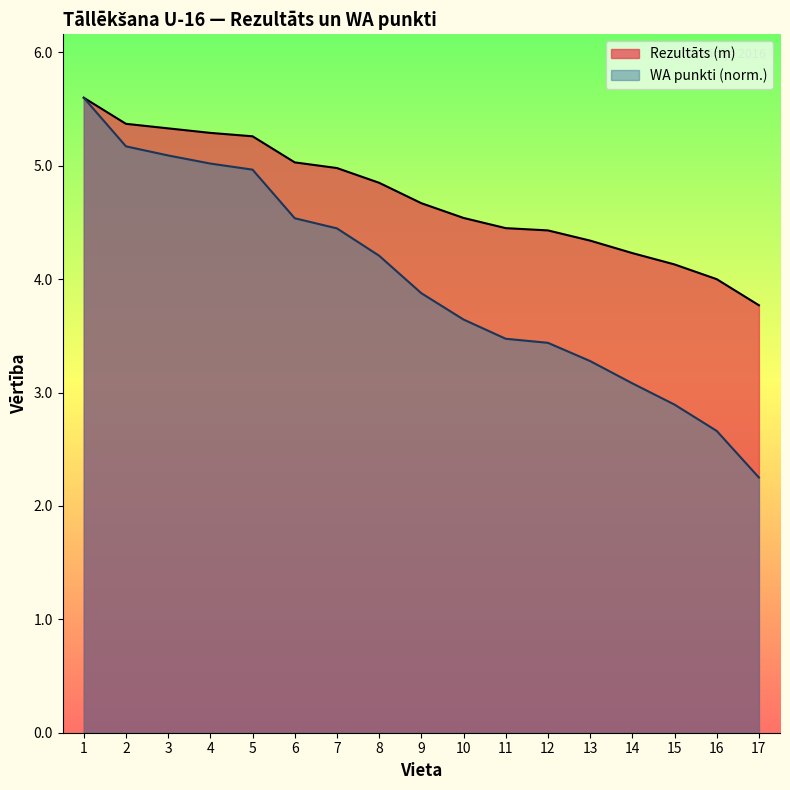

True or false: Rezultāts (m) has a value of 4.7 at 9.

True